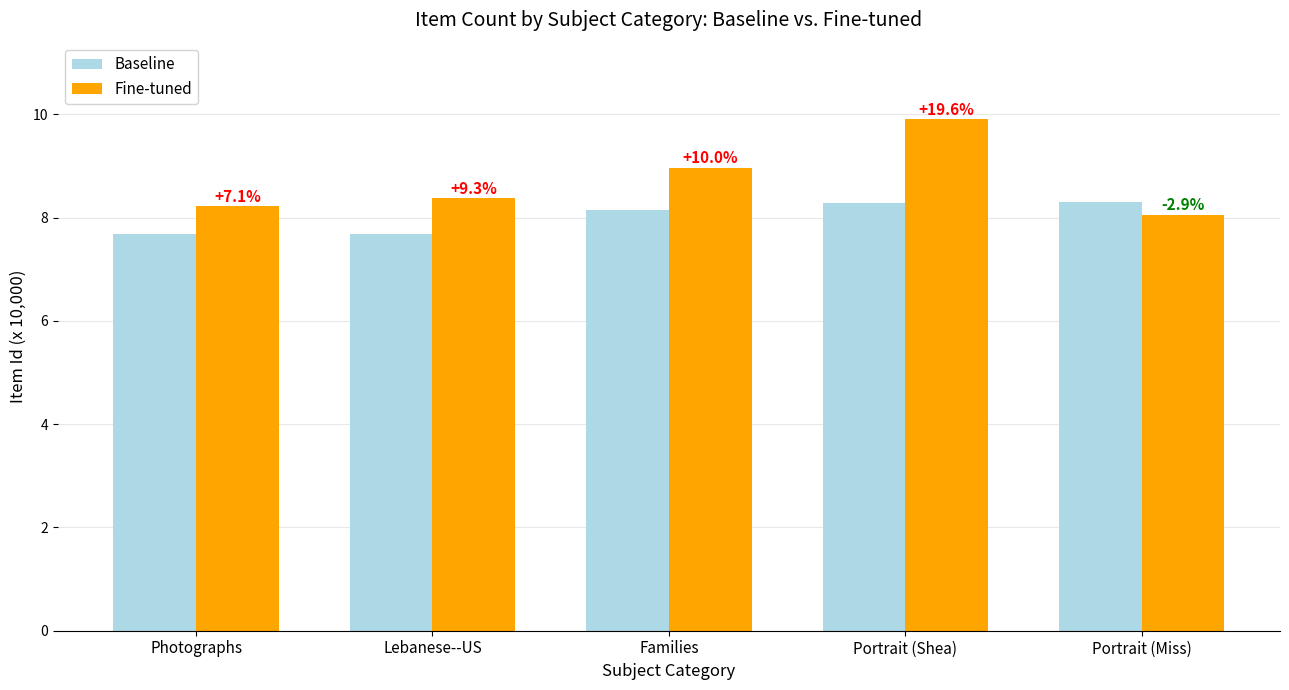

What is the minimum value shown in the chart?

7.7